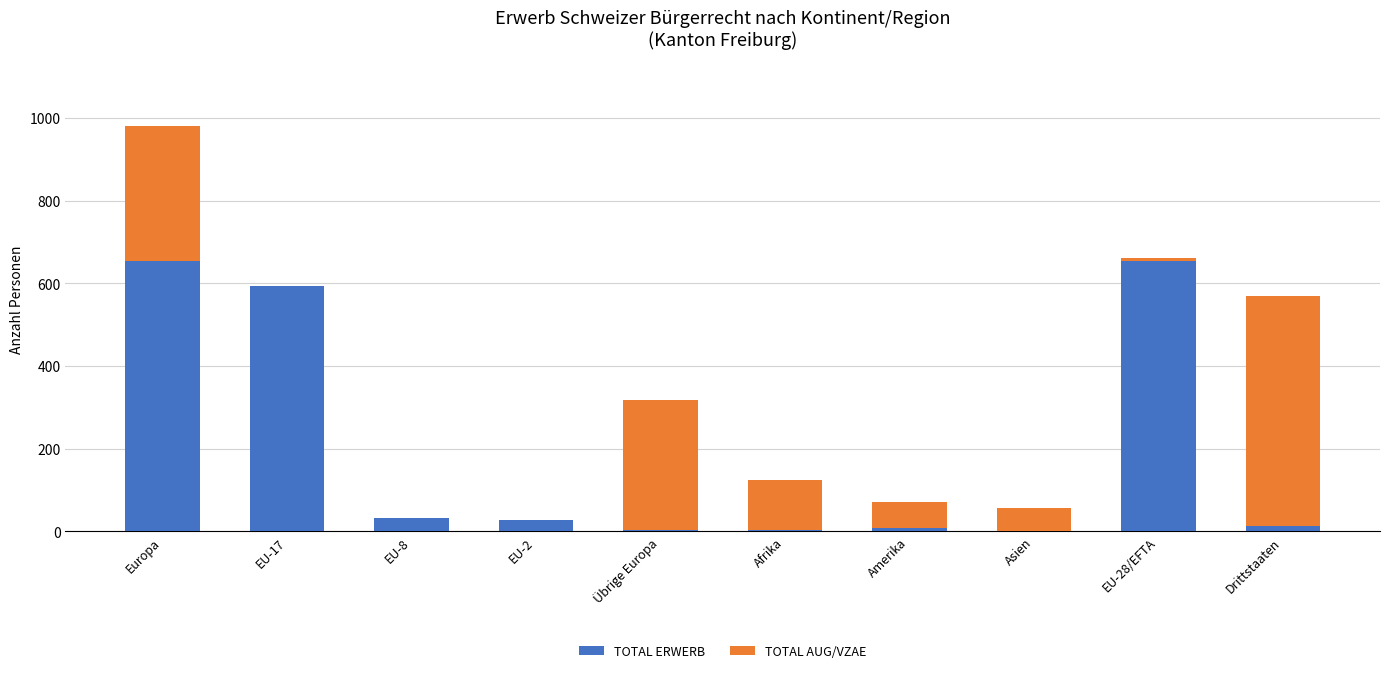

Count the number of categories in the chart.

10